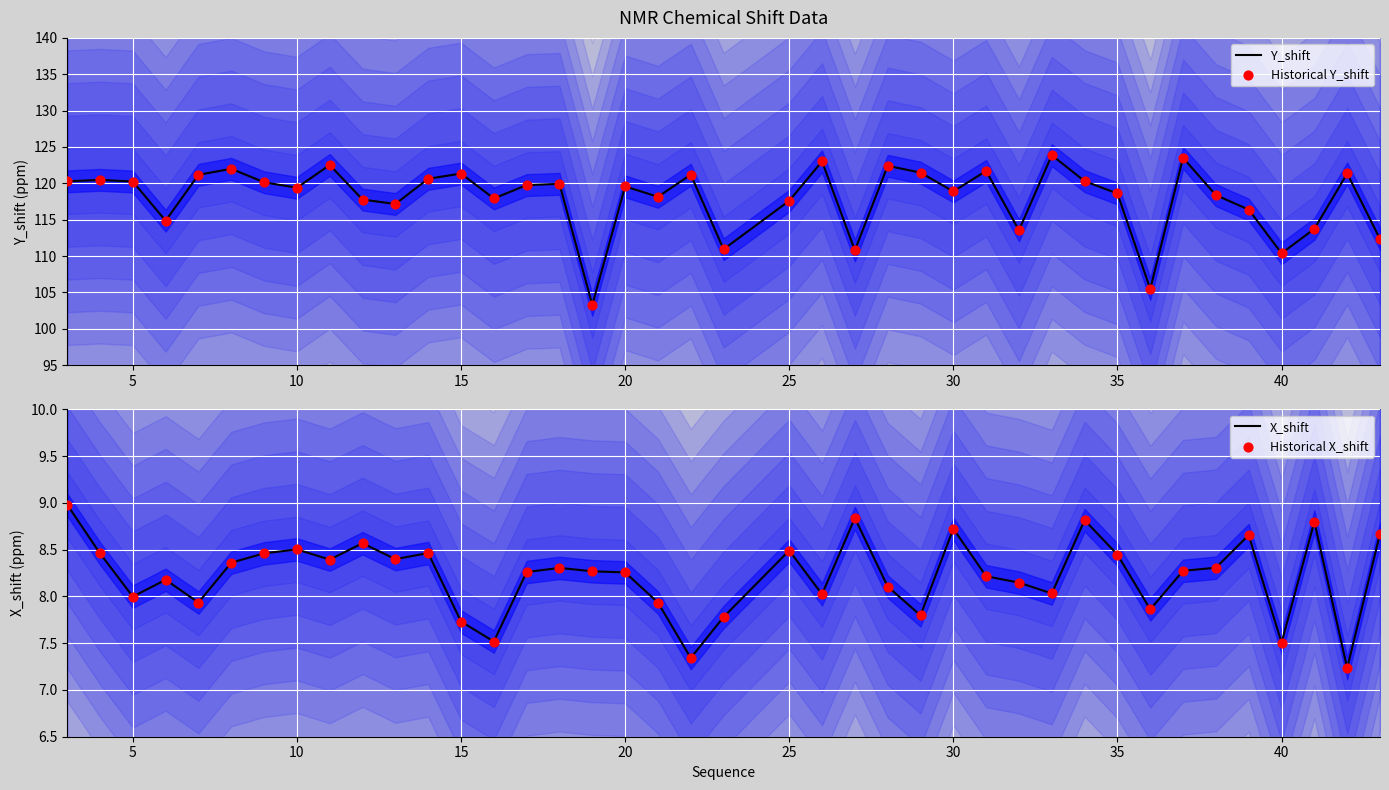

What are all the series names shown in the legend?

Y_shift, Historical Y_shift, X_shift, Historical X_shift